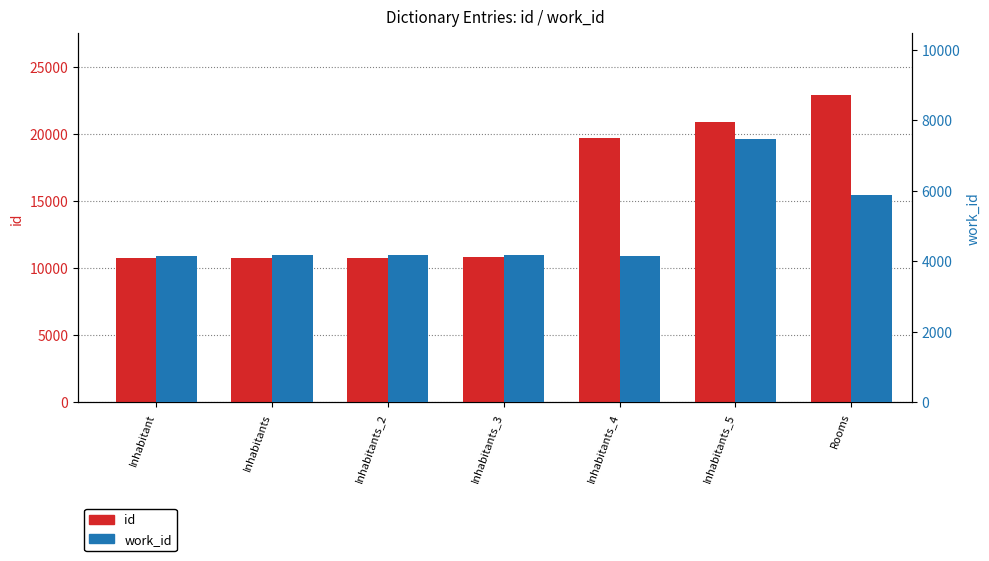

The id series shows 10743 at Inhabitants. True or false?

True